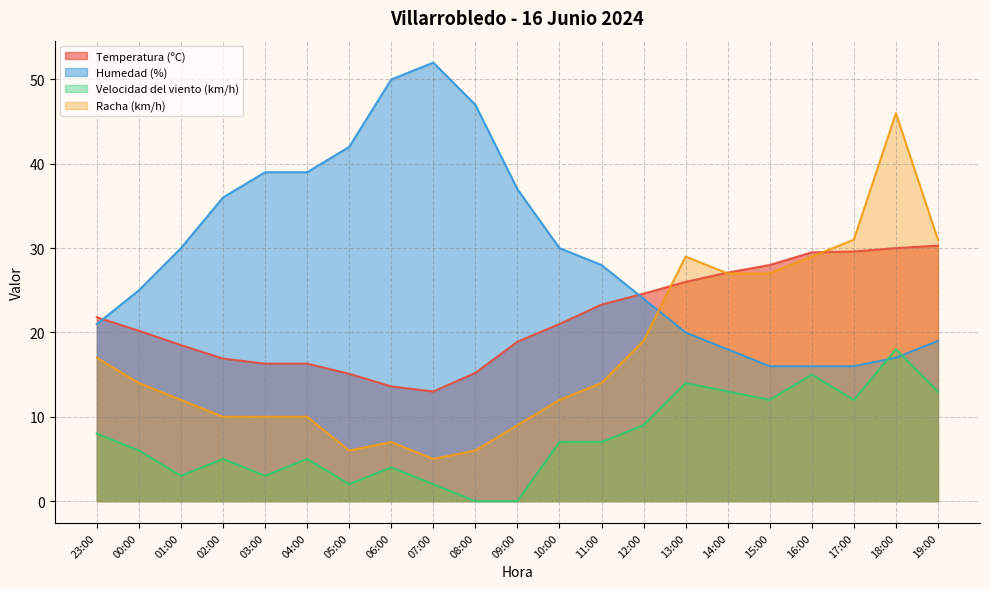

What is the difference between the second highest and second lowest values in the Temperatura (ºC) series?

16.4